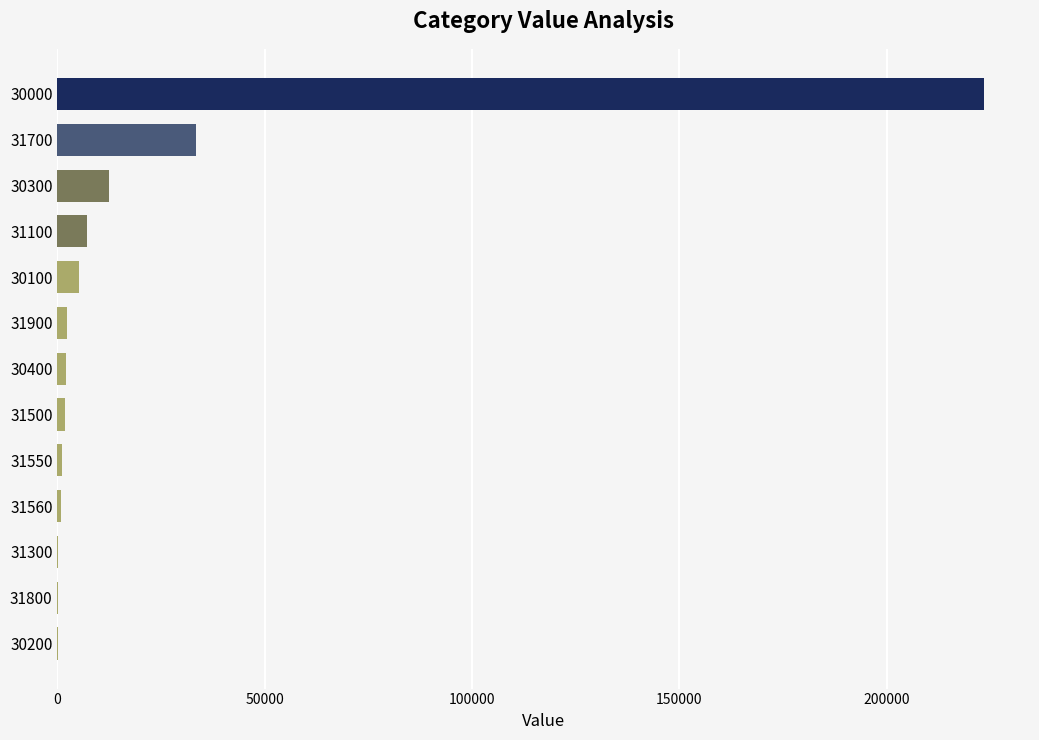

What is the average value?

22304